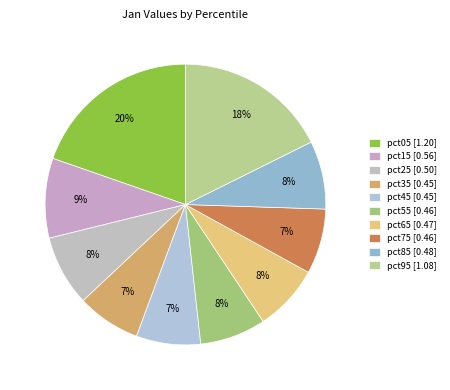

To the nearest percent, what is the average slice percentage?

10%